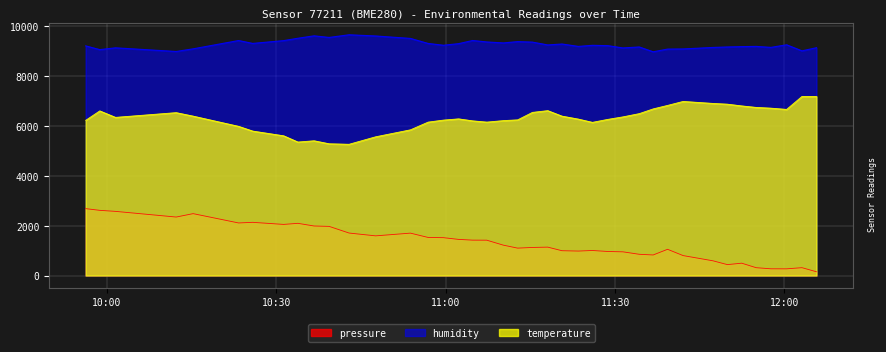

At which label does pressure reach its peak?

2023-01-29T09:56:15